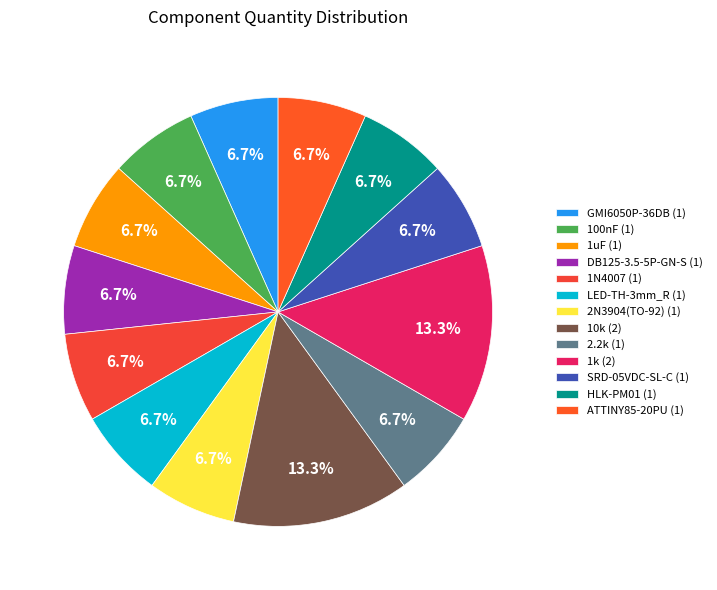

True or false: 1uF accounts for 13% of the total.

False